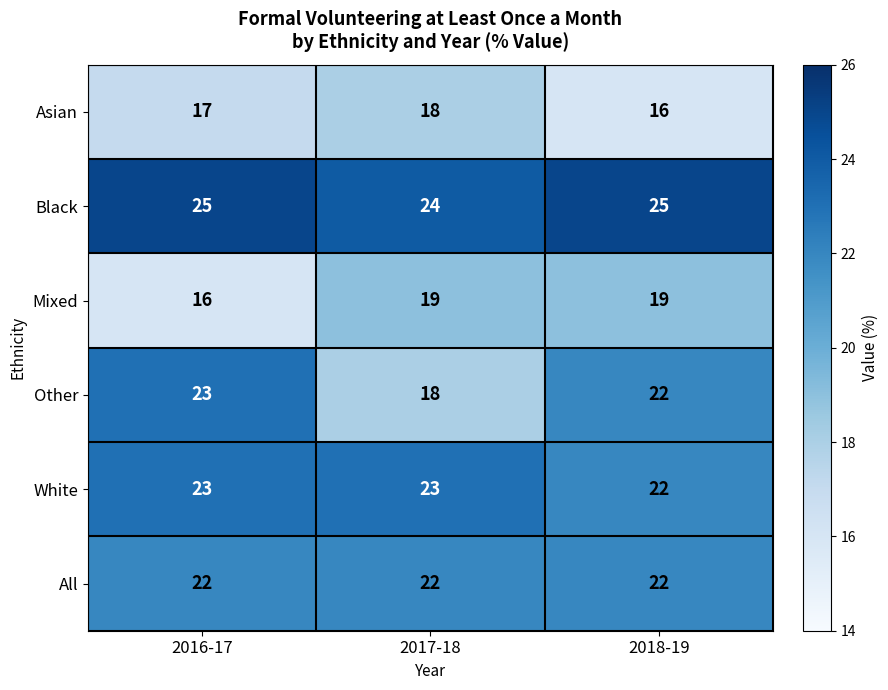

What is the difference between the maximum and minimum values in the Mixed series?

3